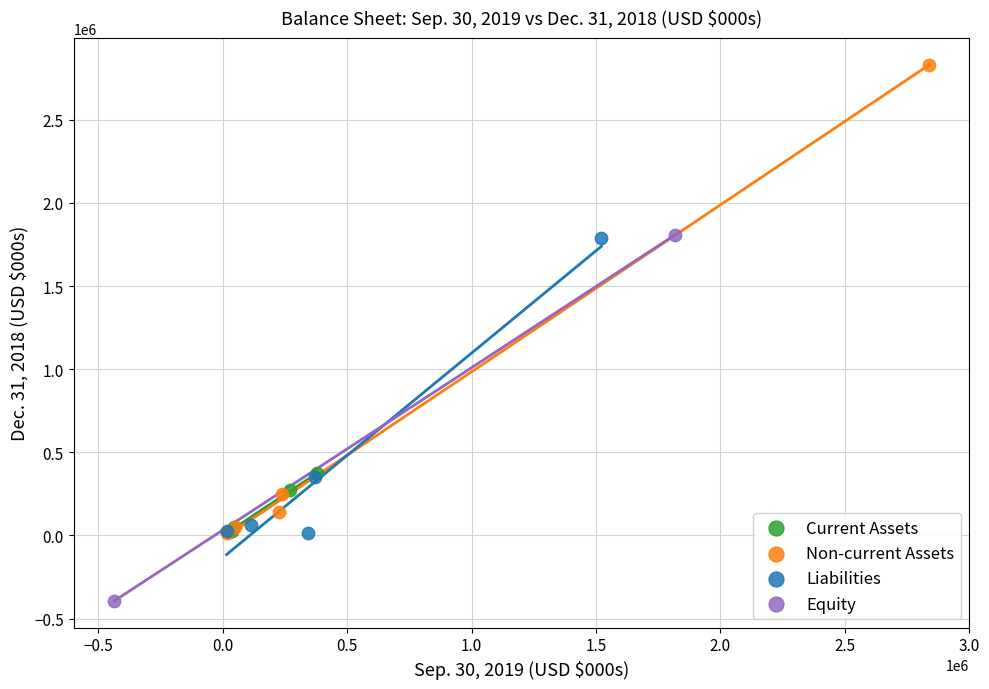

What are all the series names shown in the legend?

Current Assets, Non-current Assets, Liabilities, Equity